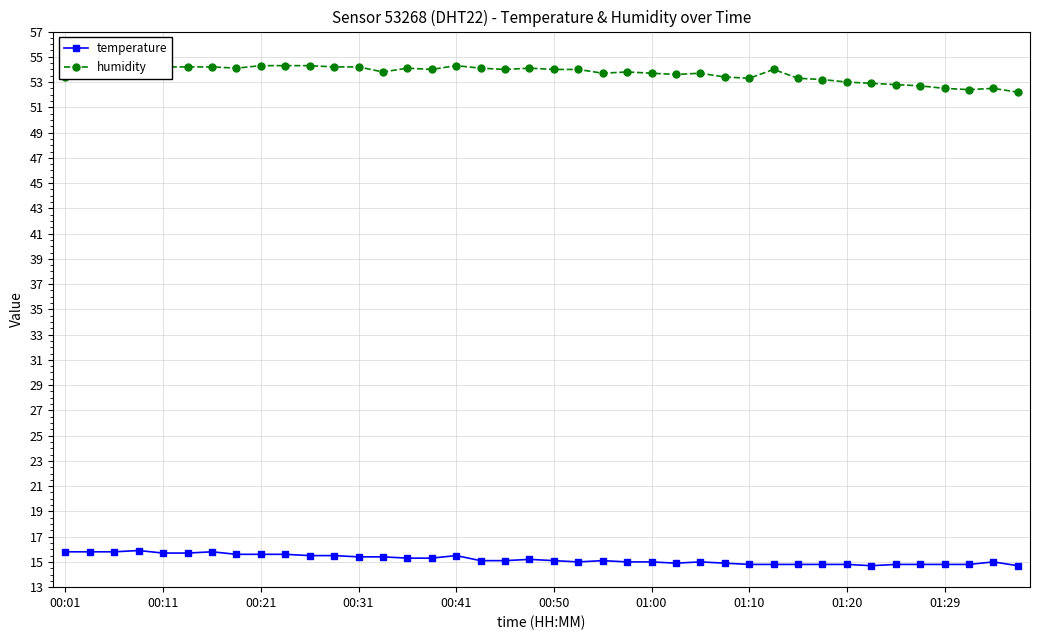

True or false: humidity has more than 2 interior local peaks.

True